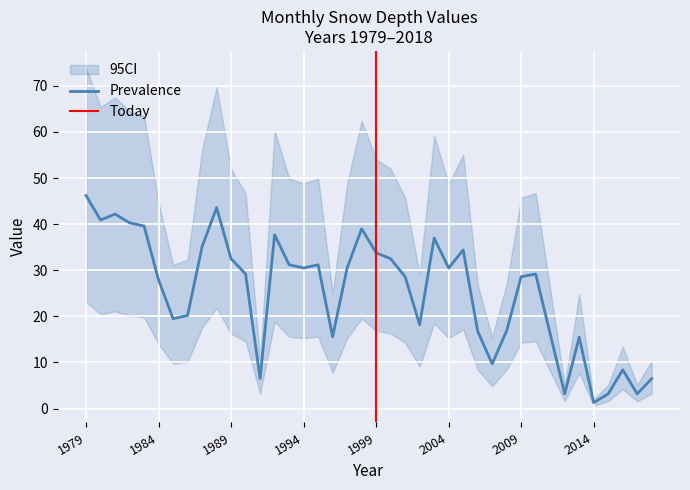

Is it true that Prevalence equals 11.8 at 1984?

False